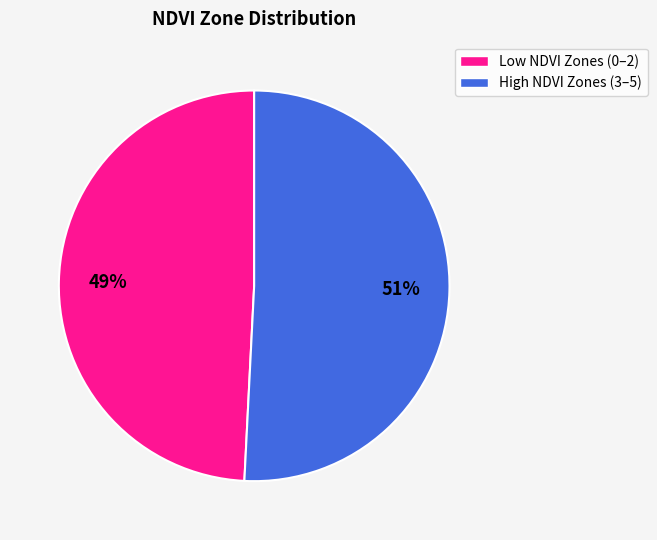

Does any single category account for the majority?

Yes